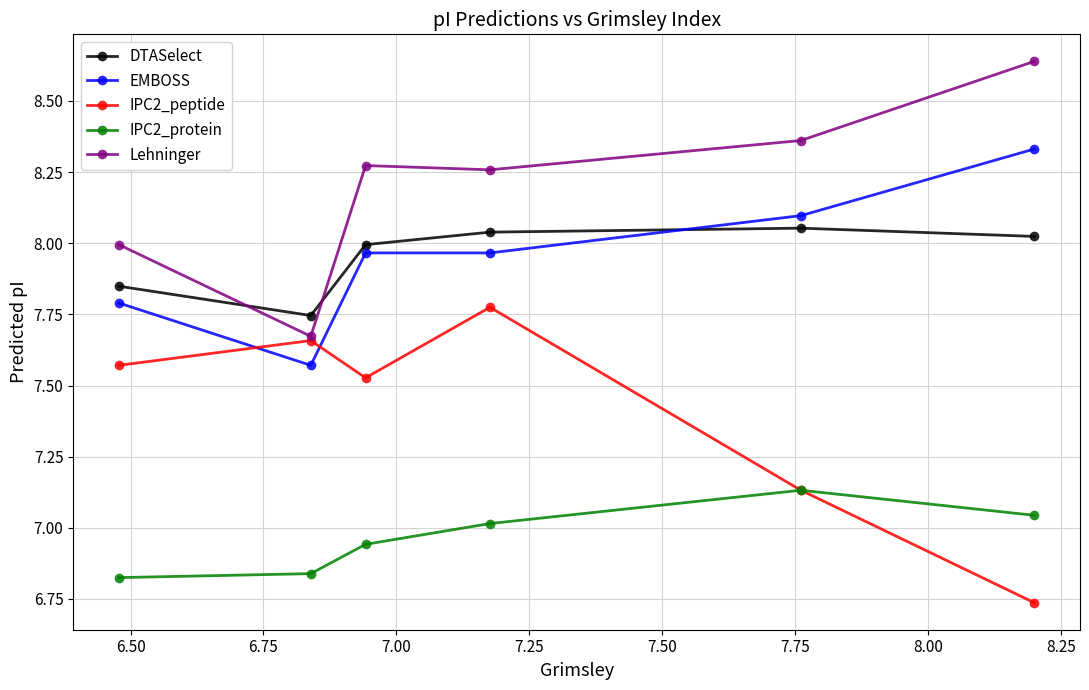

In IPC2_protein, how many points are higher than both neighbors (excluding endpoints)?

1